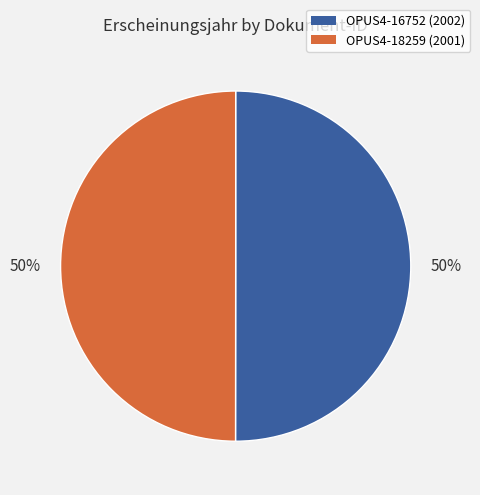

What is the ratio of the value at OPUS4-16752 to the value at OPUS4-18259?

1.0